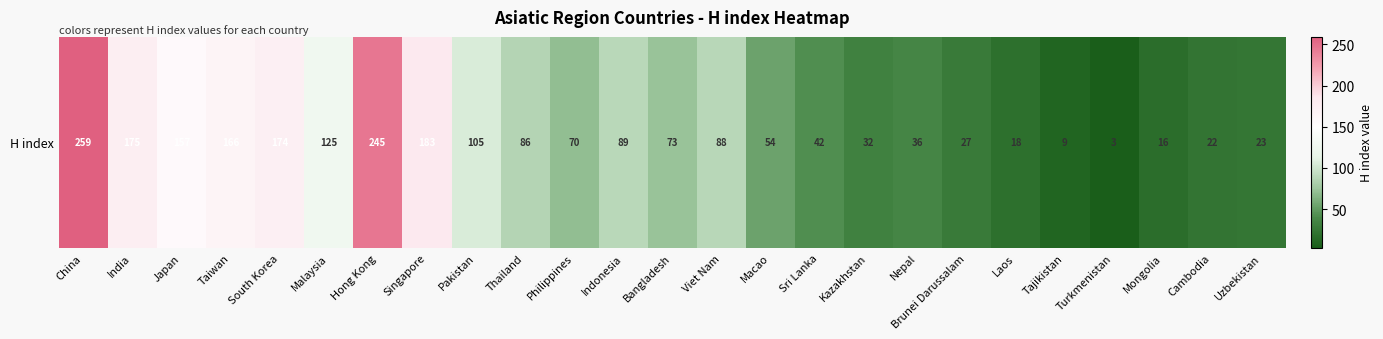

Reading left to right, extract all data points from this chart.

259	175	157	166	174	125	245	183	105	86	70	89	73	88	54	42	32	36	27	18	9	3	16	22	23